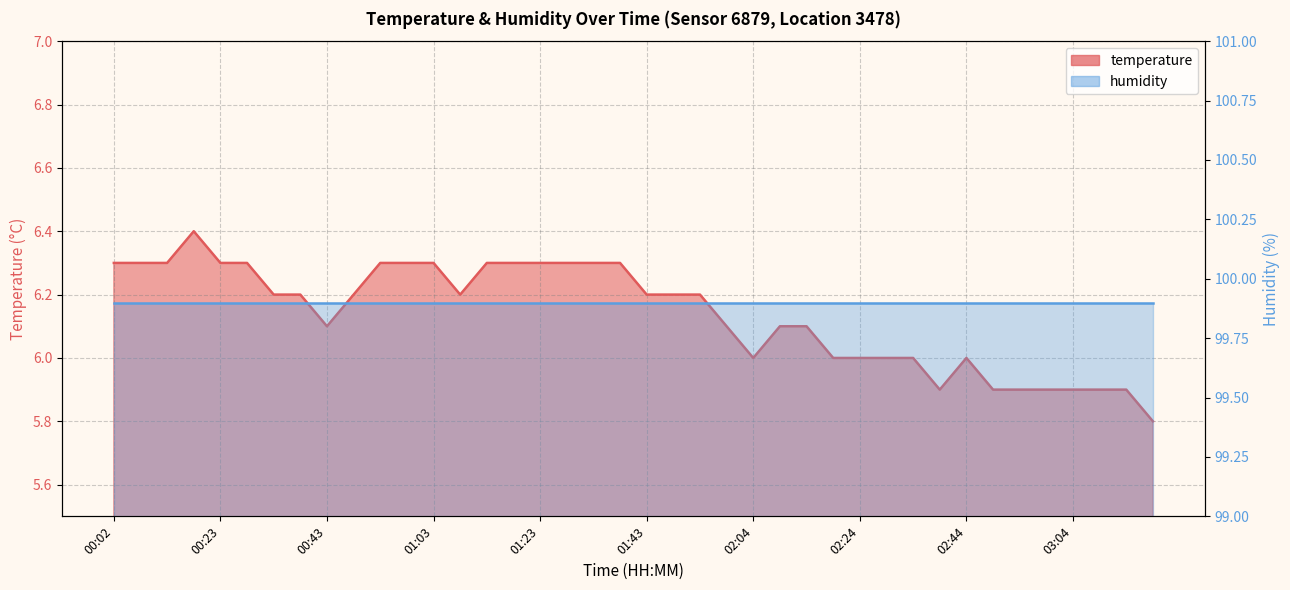

True or false: there are more than 1 points higher than both neighbors.

True